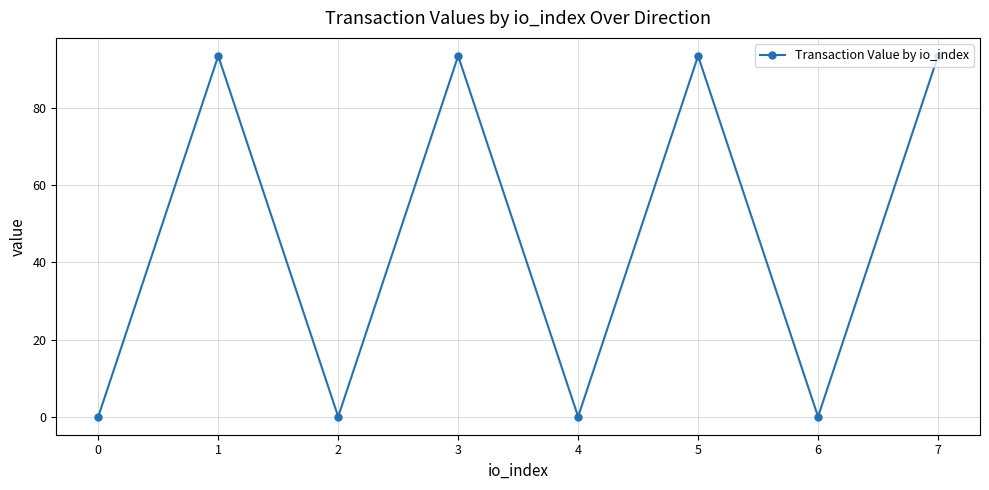

What is the difference between the maximum and minimum values?

93.4